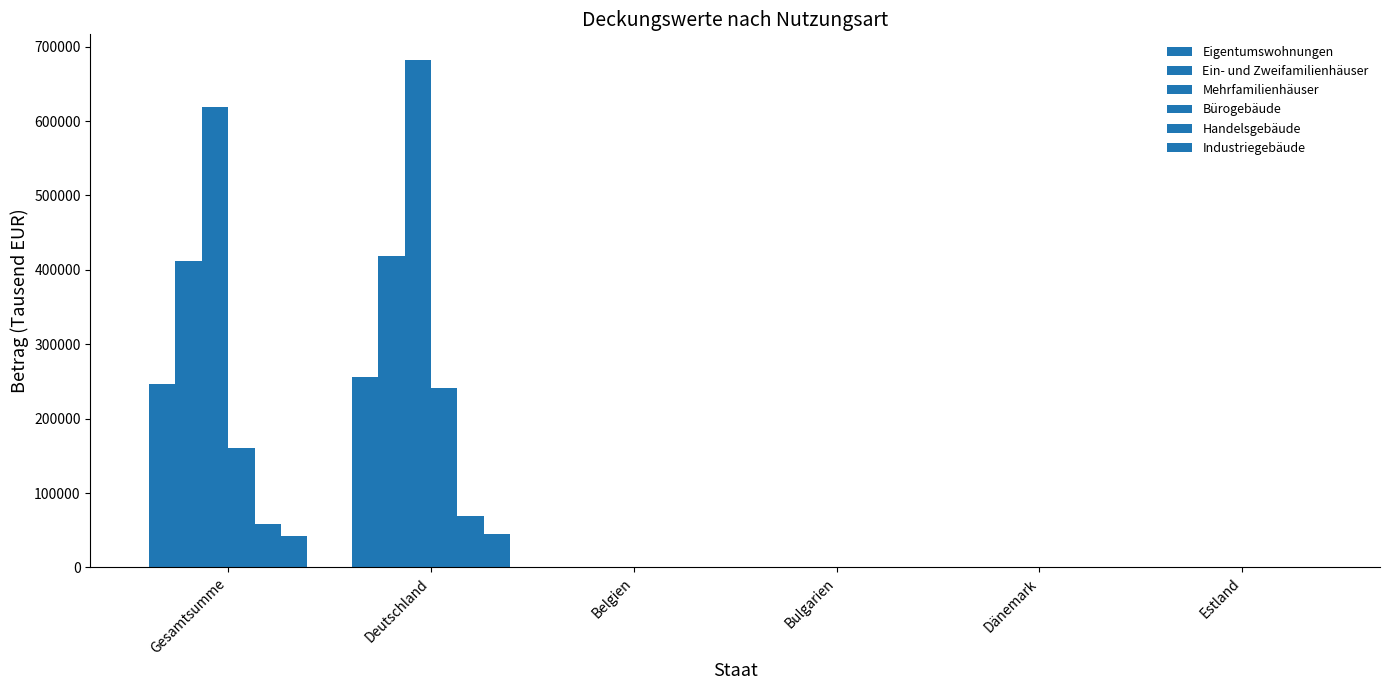

What is the value of the Eigentumswohnungen bar at the 2nd from the left?

256142.2